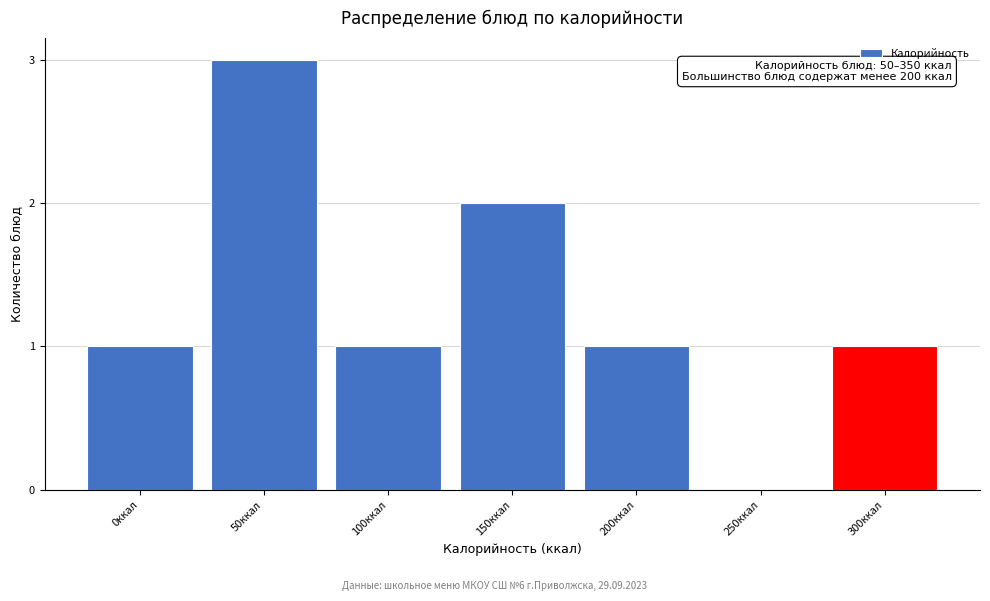

Reading right to left, extract all data points from this chart.

300ккал=1	250ккал=0	200ккал=1	150ккал=2	100ккал=1	50ккал=3	0ккал=1